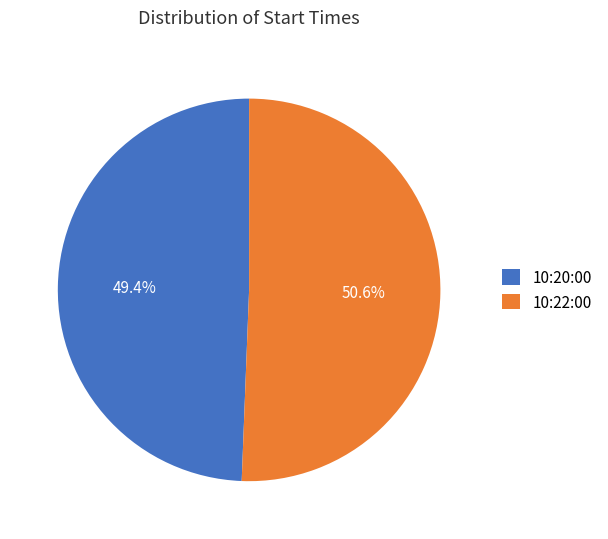

Which category has the smallest portion of the pie?

10:20:00